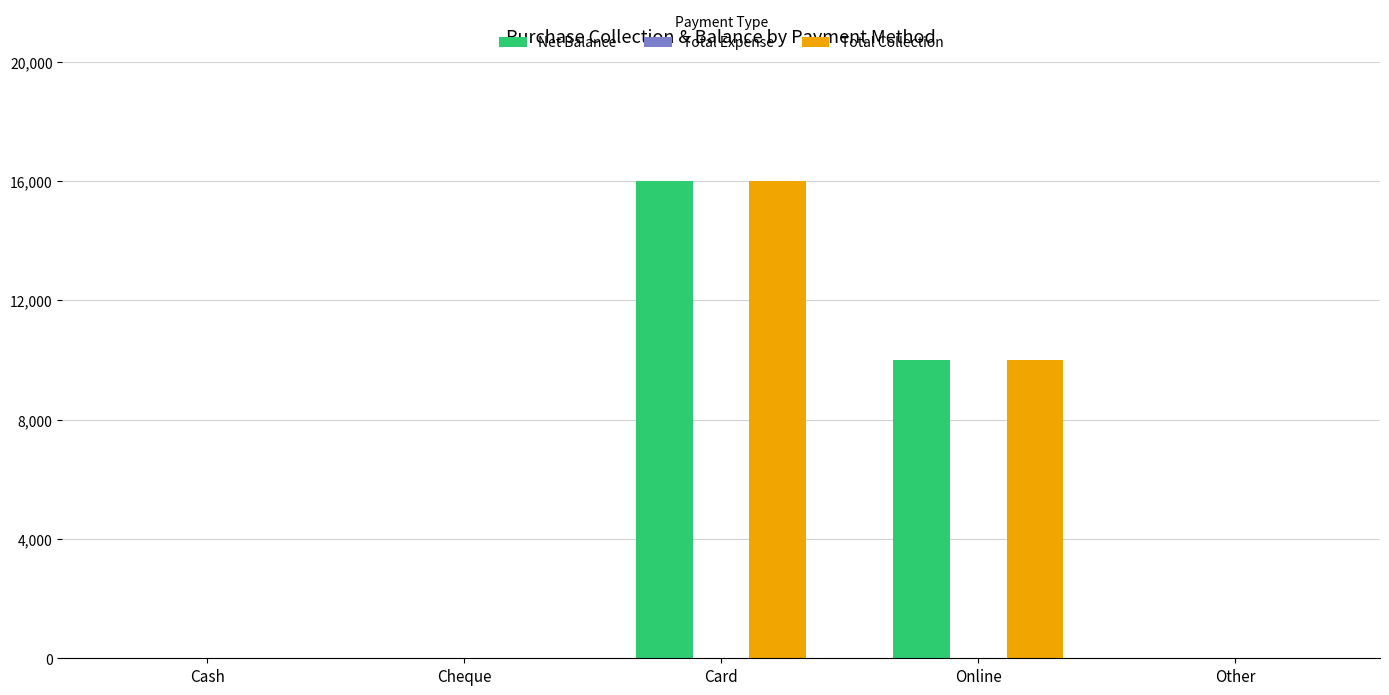

The Net Balance series shows 10000 at Online. True or false?

True